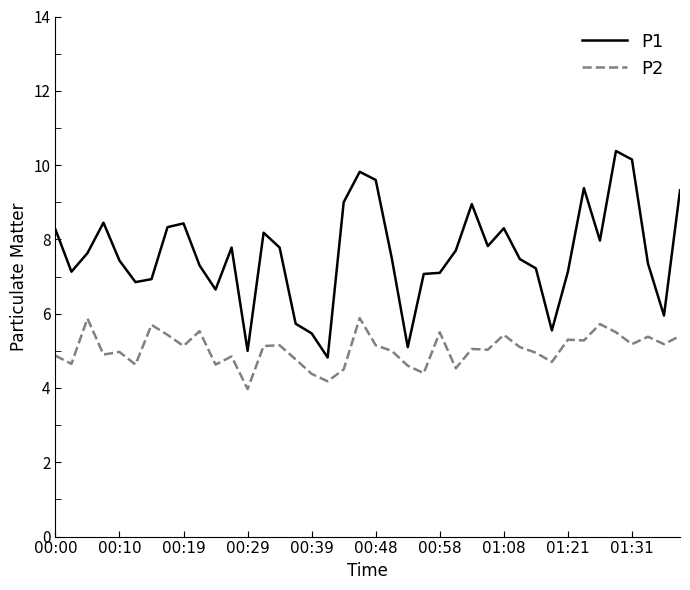

In P1, how many points are higher than both neighbors (excluding endpoints)?

9